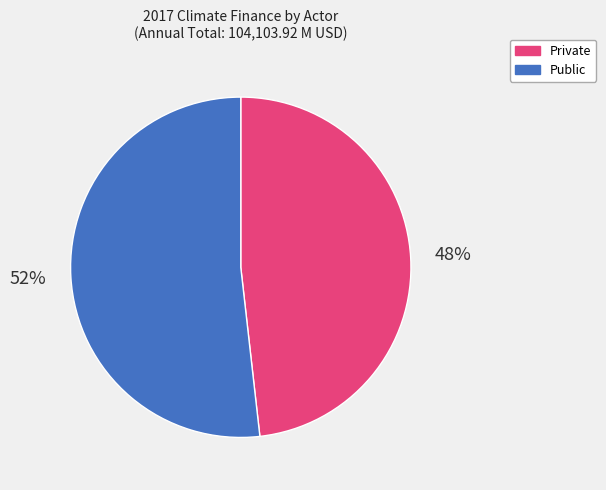

What is the ratio of the value at Public to the value at Private?

1.1